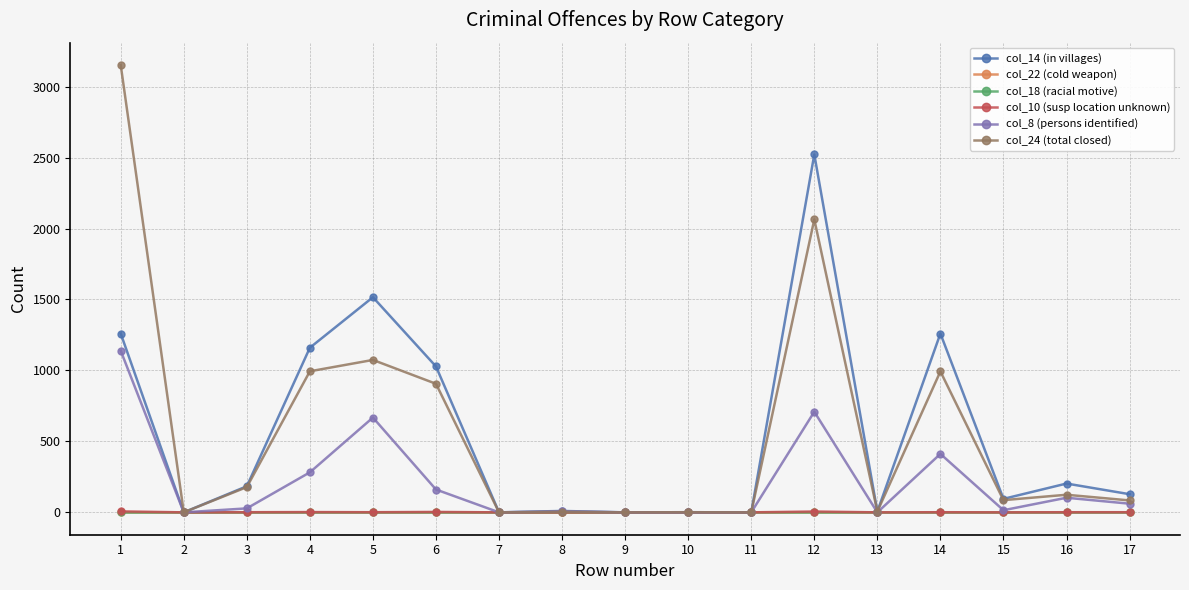

Does the chart have visible grid lines?

Yes